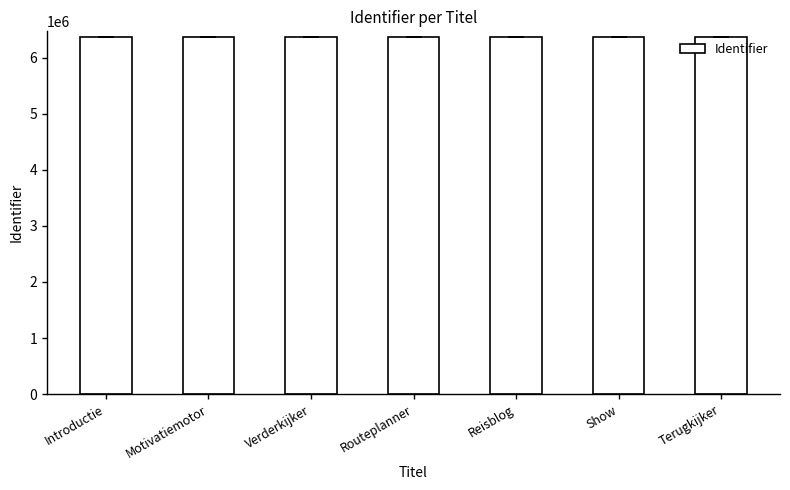

What is the sum of the values at Show and Terugkijker?

12738865